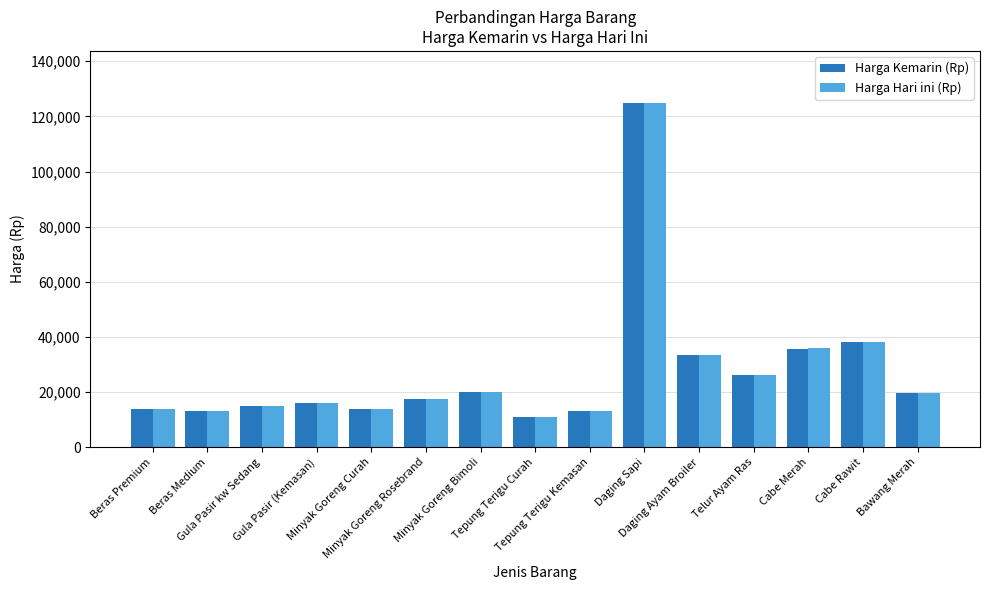

What is the difference between the maximum and minimum values in the Harga Kemarin (Rp) series?

114000